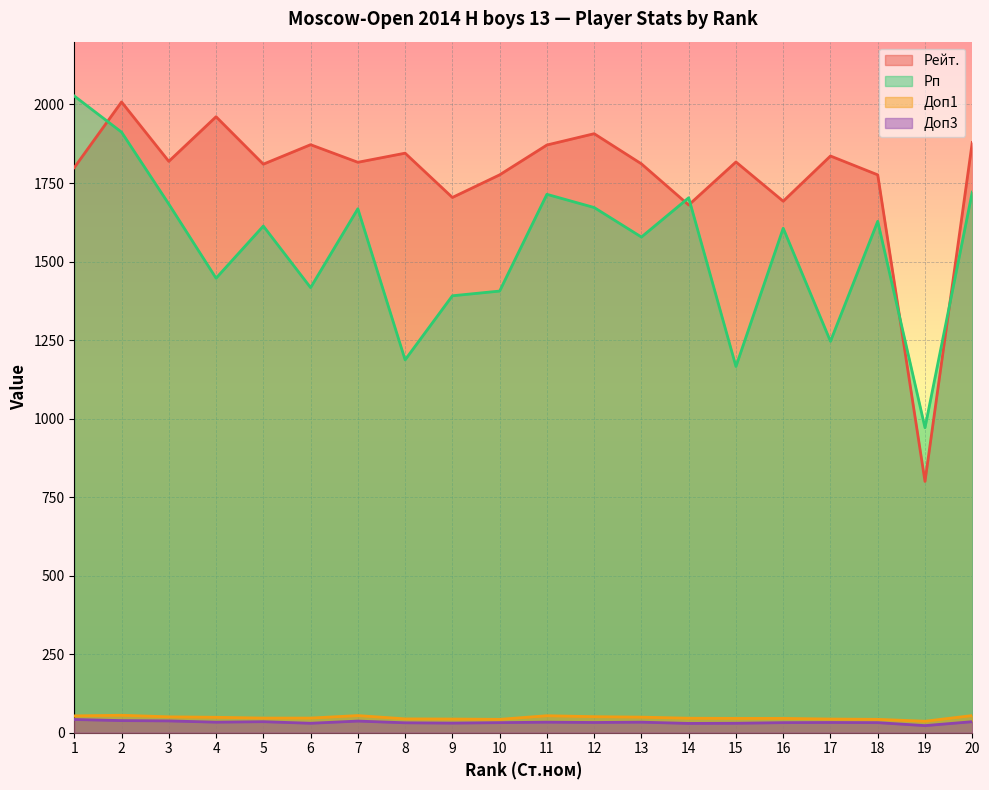

Which series has the largest total across all categories?

Рейт.